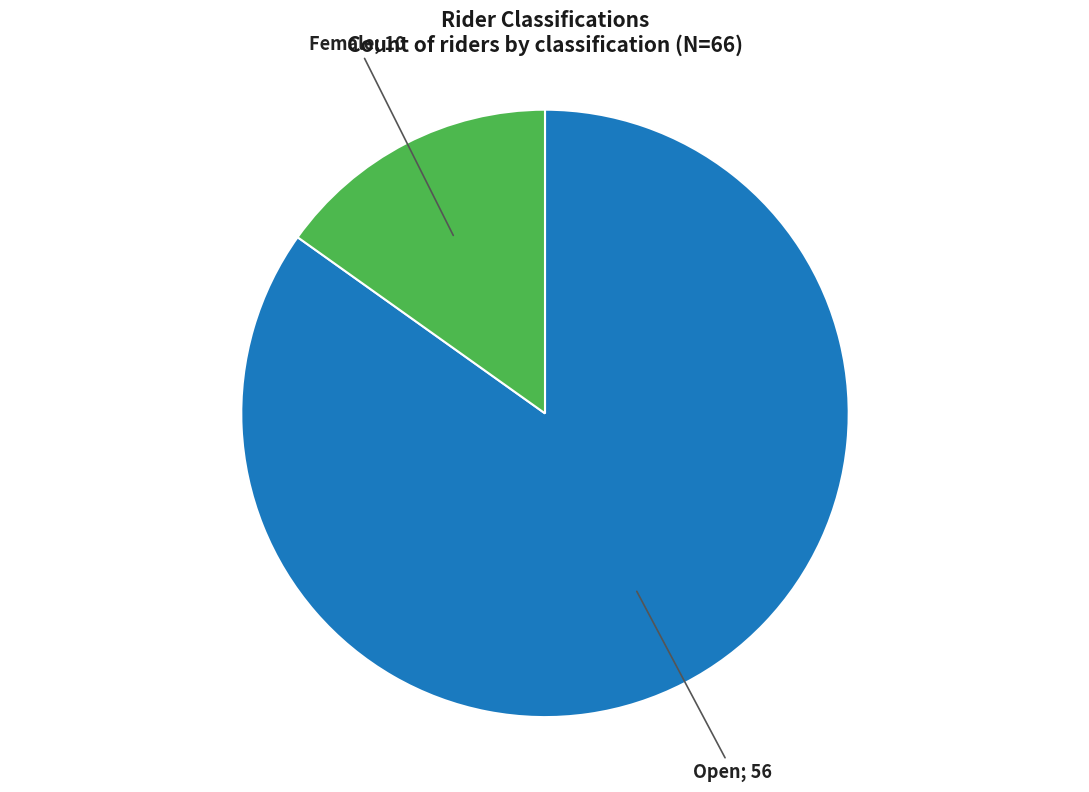

How many slices are in this pie chart?

2